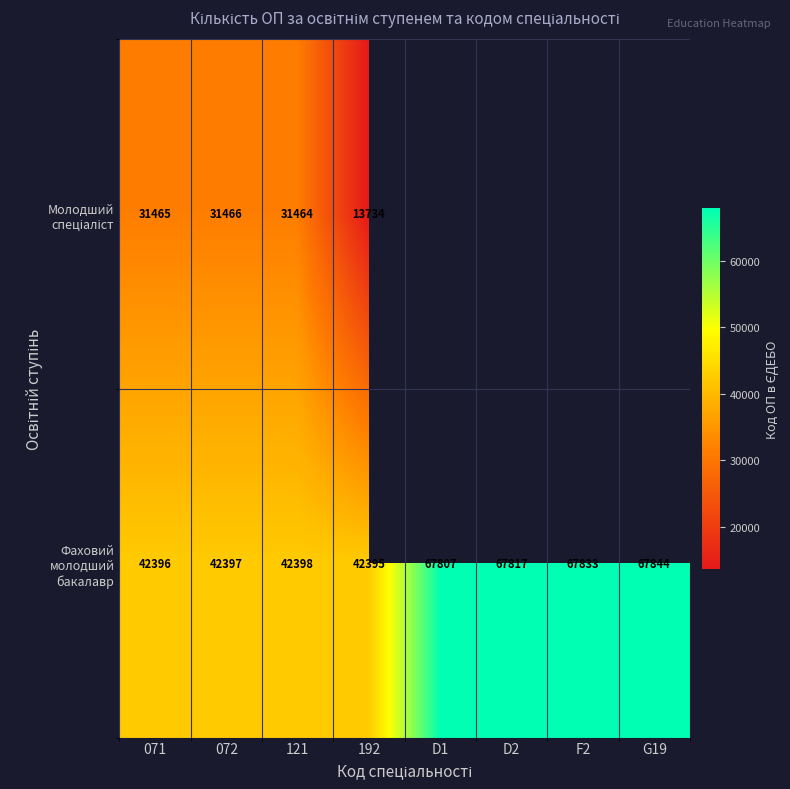

What is the minimum value shown in the chart?

13734.0